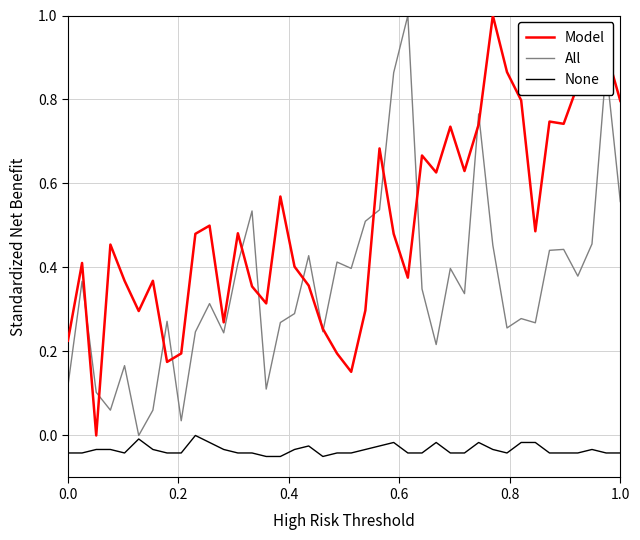

What is the maximum value shown in the chart?

1.0